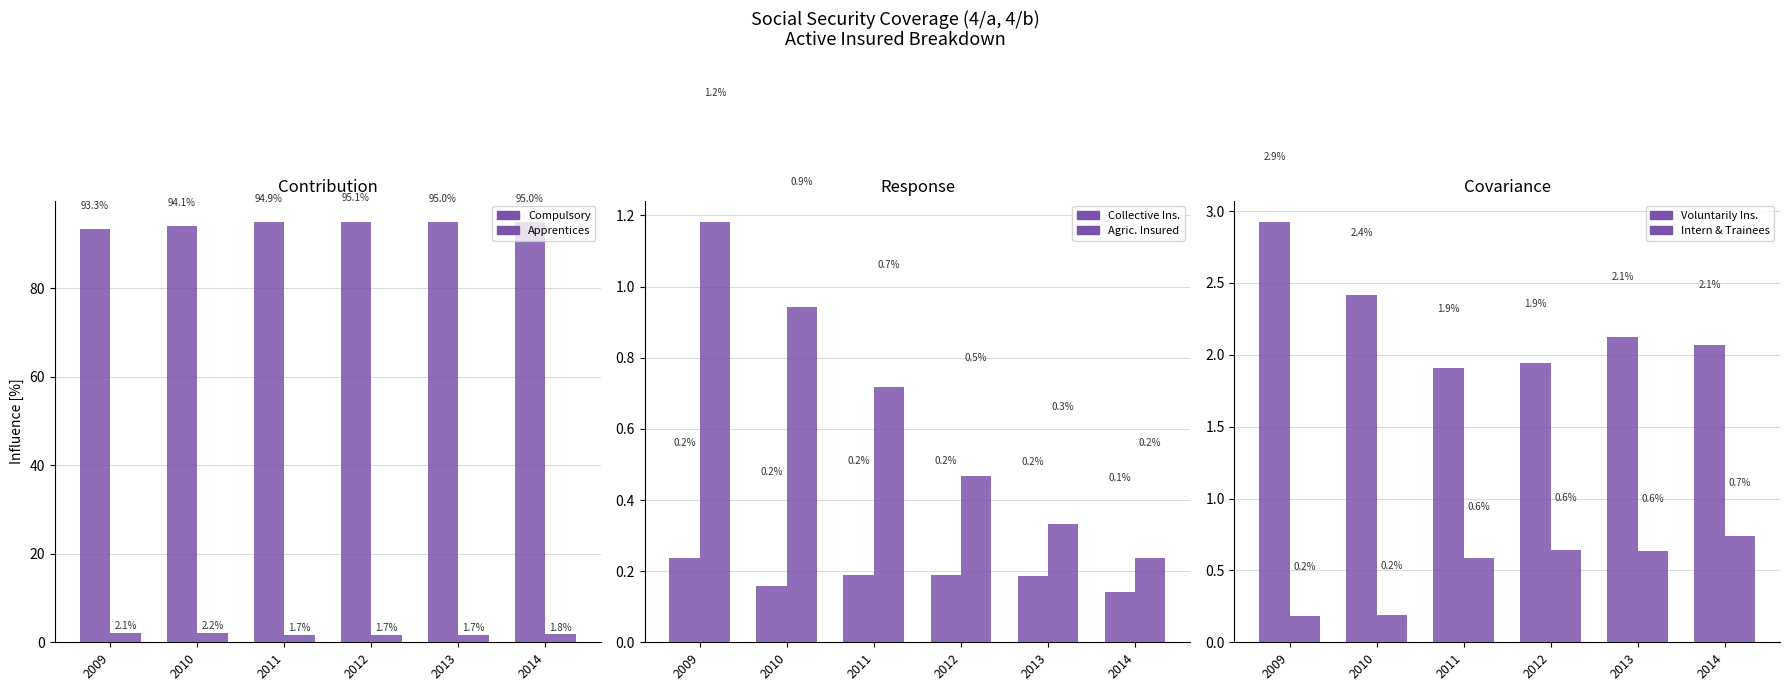

Reading right to left, extract all data points from this chart.

Compulsory: 95.0	95.0	95.1	94.9	94.1	93.3
Apprentices: 1.8	1.7	1.7	1.7	2.2	2.1
Collective Ins.: 0.1	0.2	0.2	0.2	0.2	0.2
Agric. Insured: 0.2	0.3	0.5	0.7	0.9	1.2
Voluntarily Ins.: 2.1	2.1	1.9	1.9	2.4	2.9
Intern & Trainees: 0.7	0.6	0.6	0.6	0.2	0.2